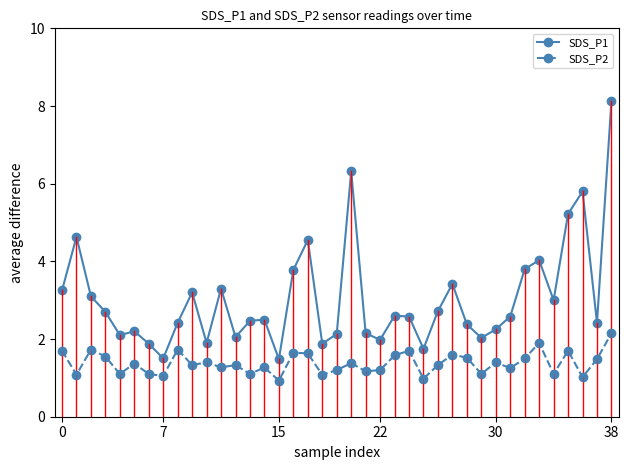

List the series in order of their peak value, highest first.

SDS_P1, SDS_P2